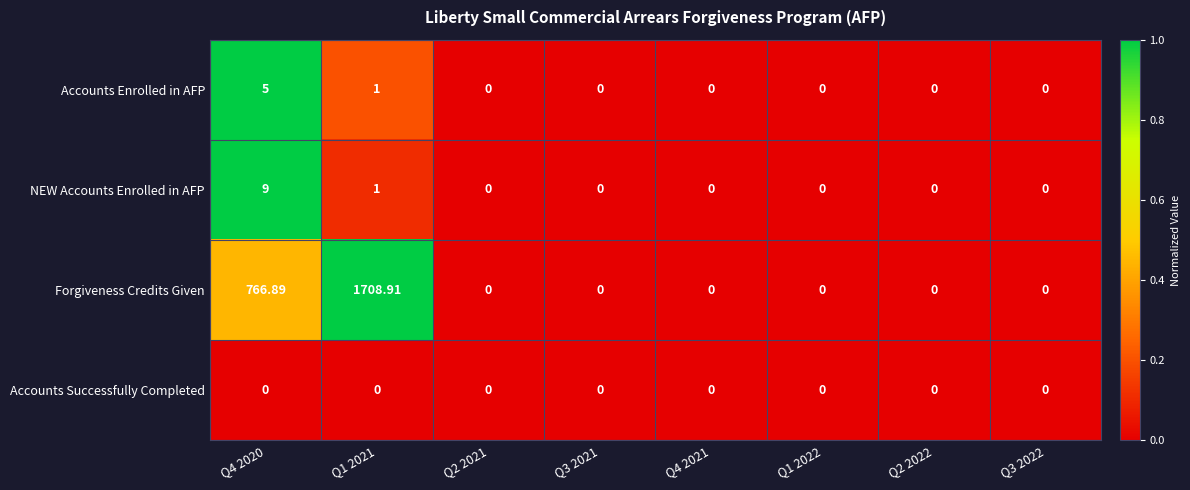

List the series in order of their peak value, highest first.

Forgiveness Credits Given, NEW Accounts Enrolled in AFP, Accounts Enrolled in AFP, Accounts Successfully Completed